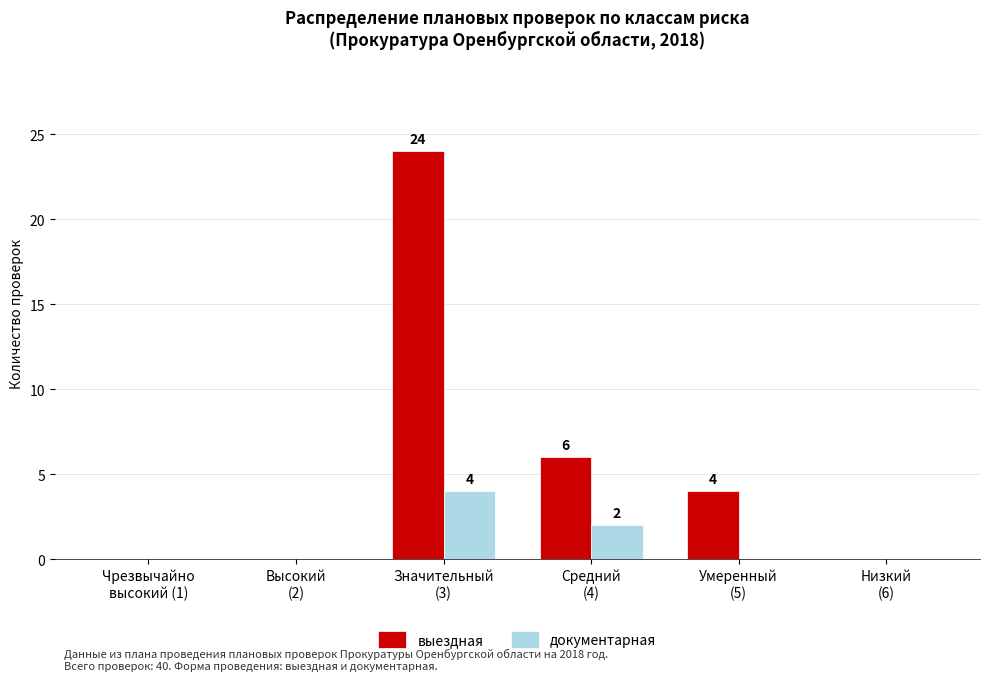

What is the greatest value displayed?

24